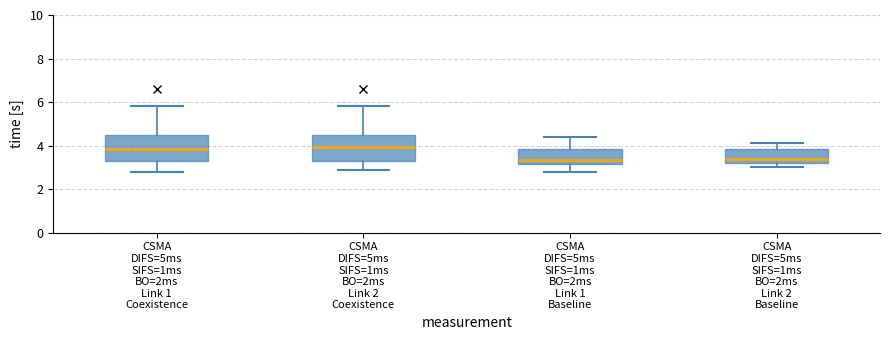

Where does the median line of the box for CSMA DIFS=5ms SIFS=1ms BO=2ms Link 1 Baseline sit on the y-axis? The values are not printed on the chart, so give them approximately, as read against the axis.

3.4